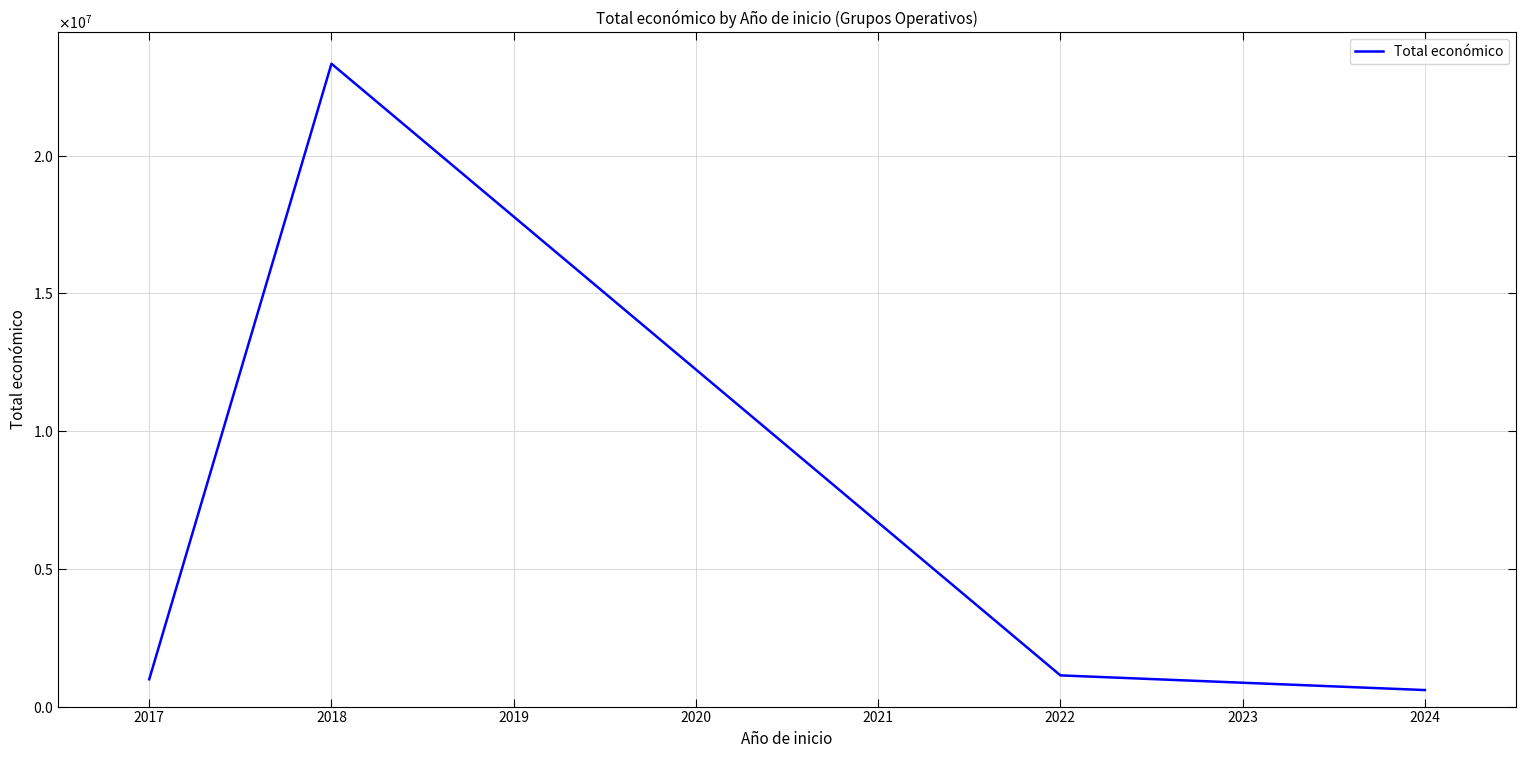

Is this an area chart (filled region under the line)?

No